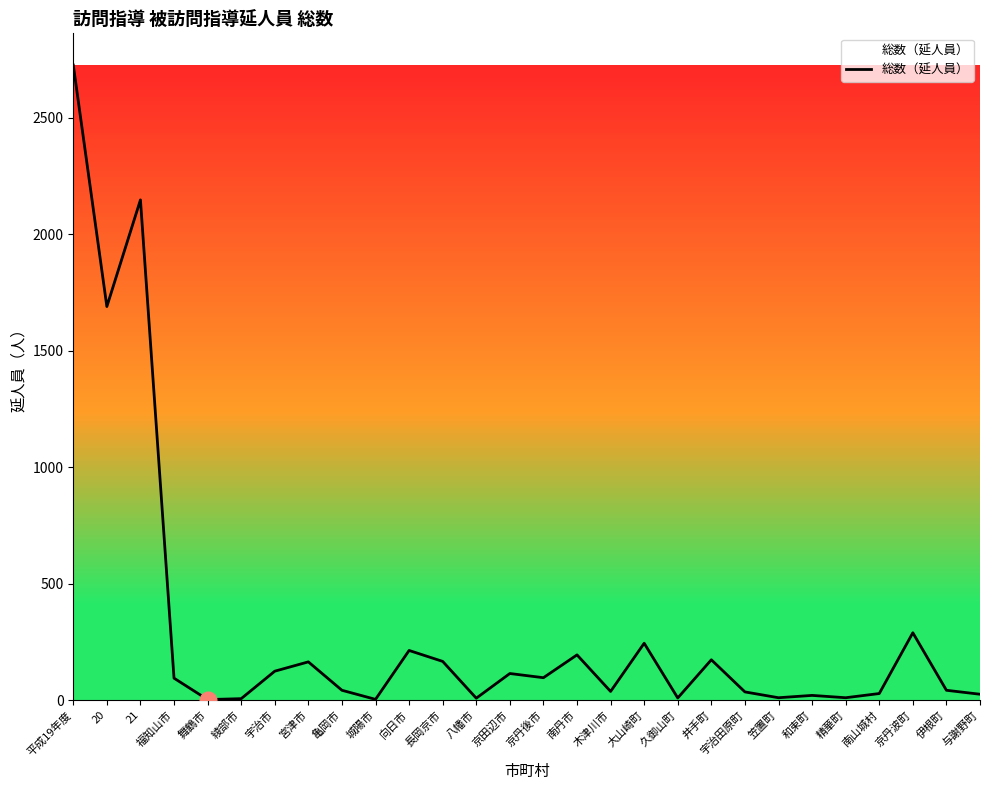

The value at 21 is 3305. True or false?

False